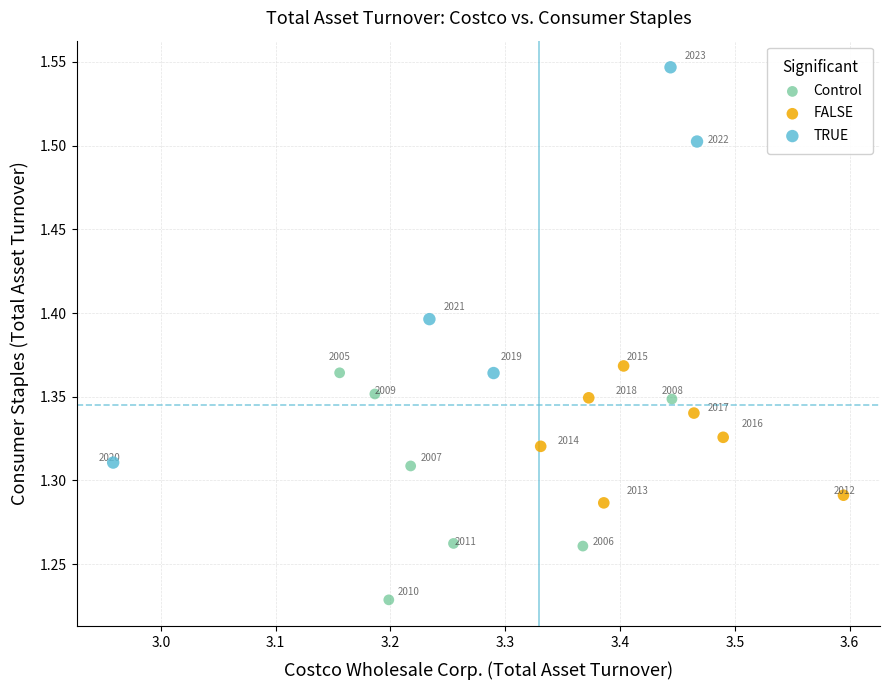

Which series contains the highest Y value?

TRUE